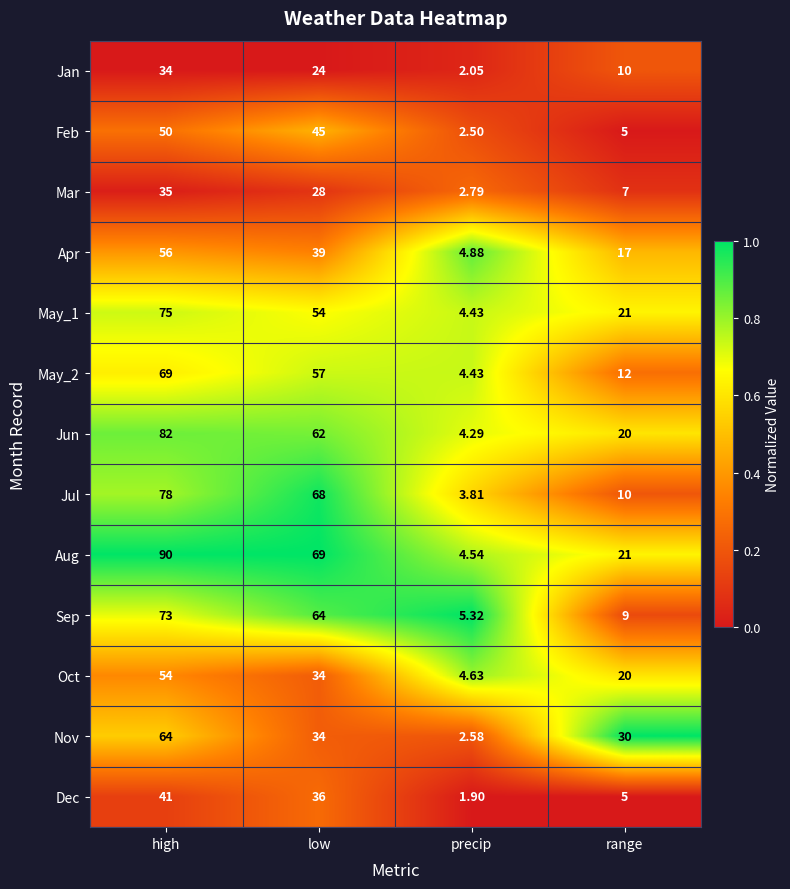

Which series changed the most between precip and range?

Nov